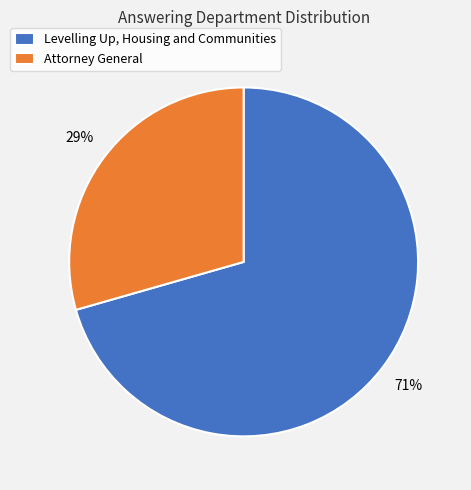

How many slices are in this pie chart?

2